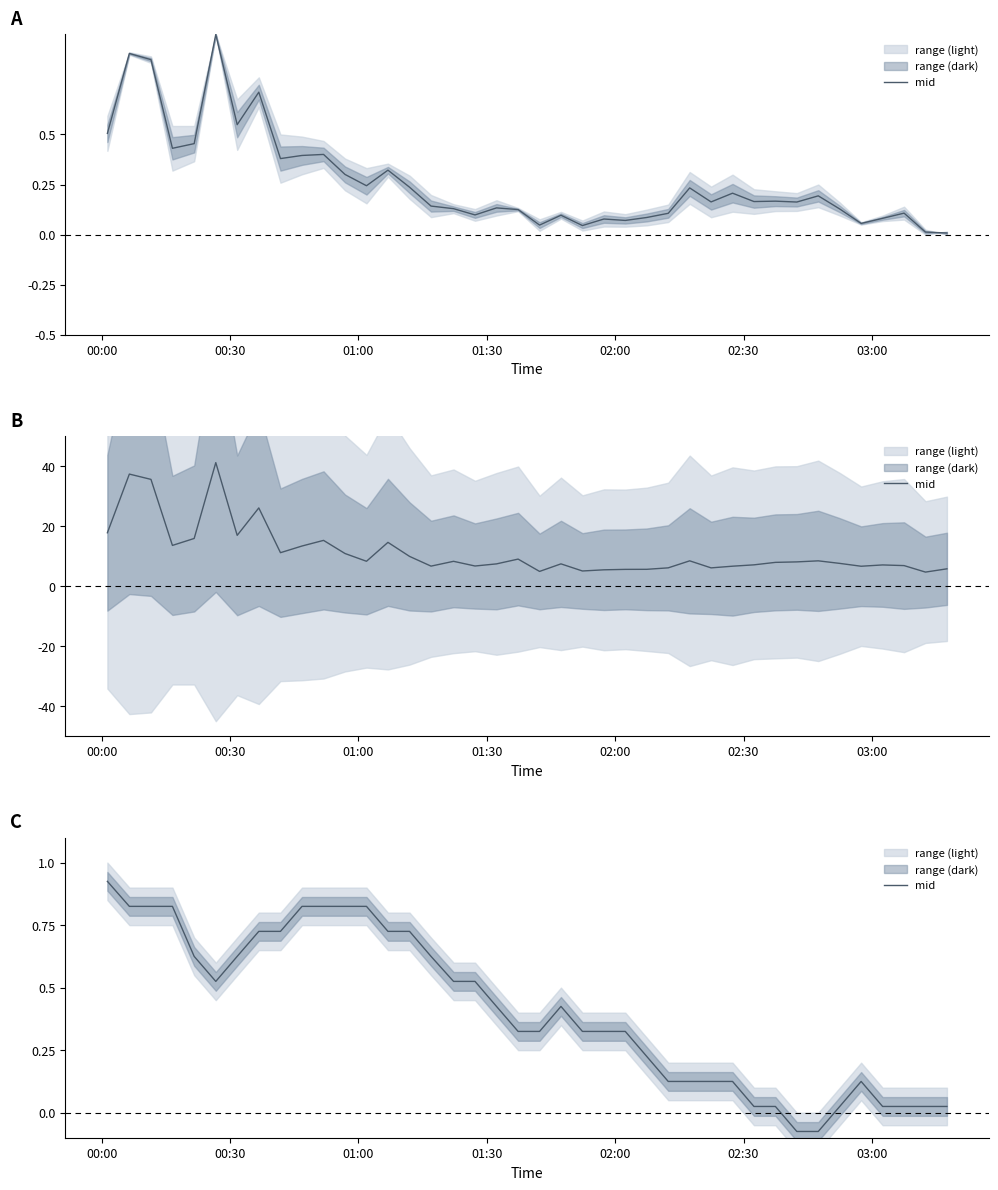

How many lines are shown in the chart?

1